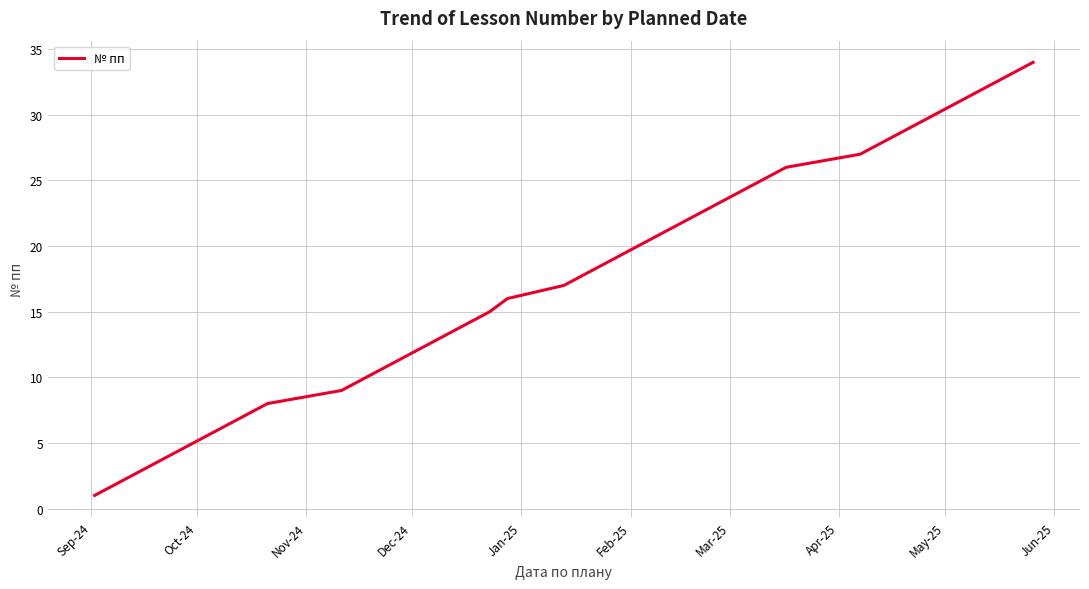

What is the difference between the maximum and minimum values?

33